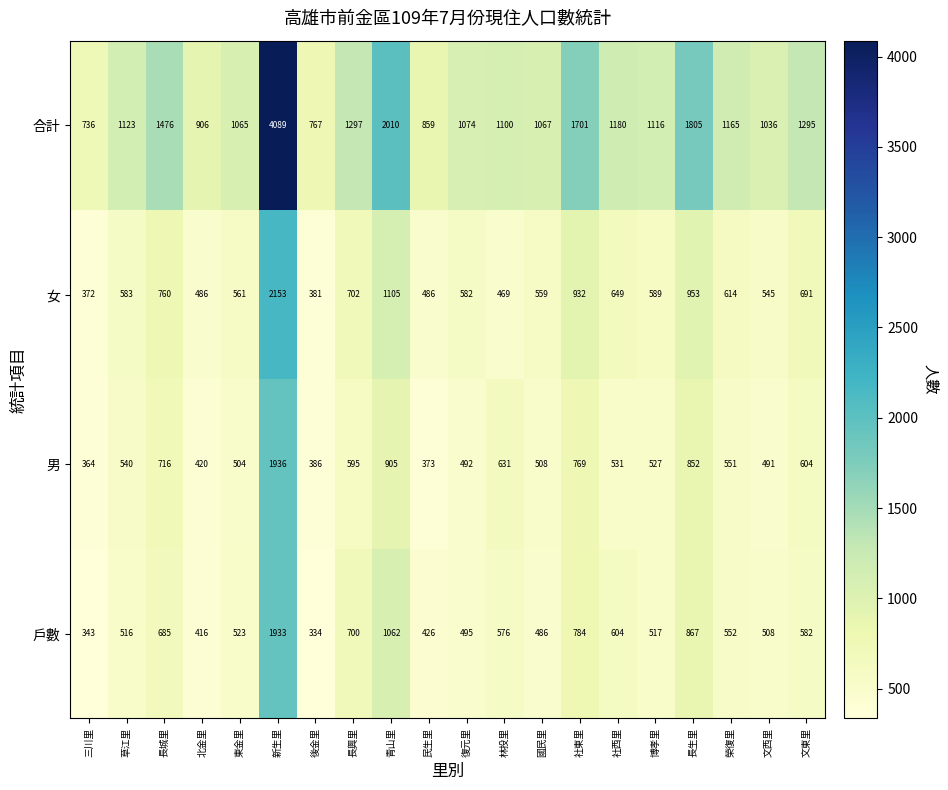

Which category has the lowest value in the 合計 series?

三川里